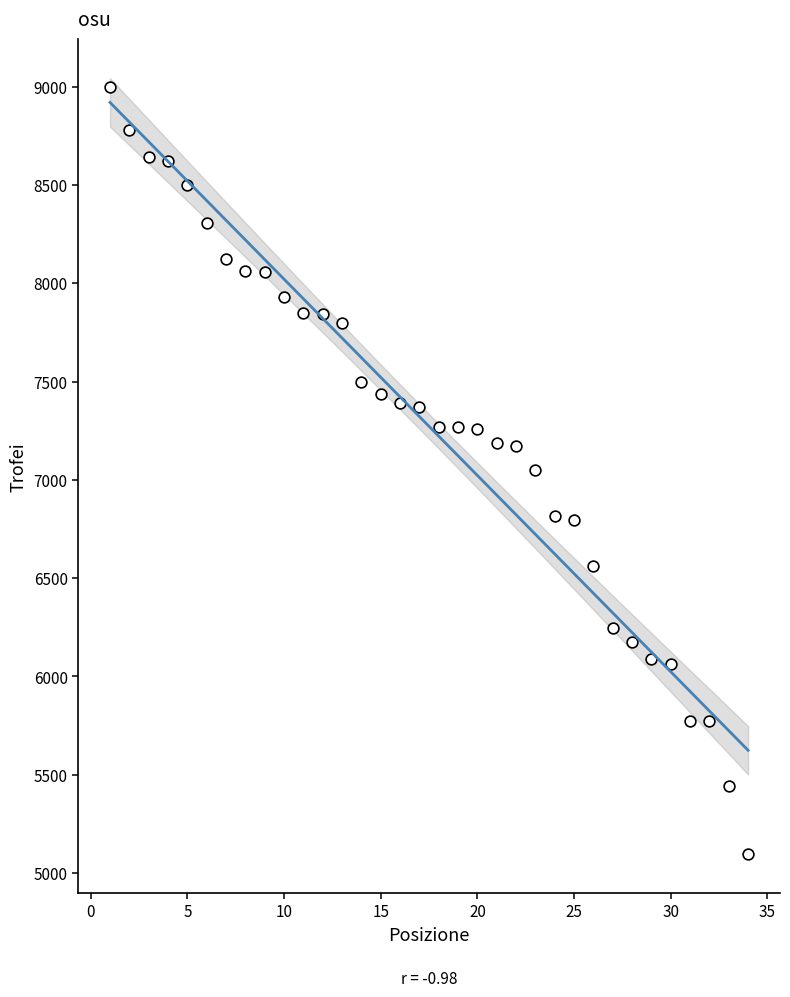

What is the range of X values (max minus min)?

33